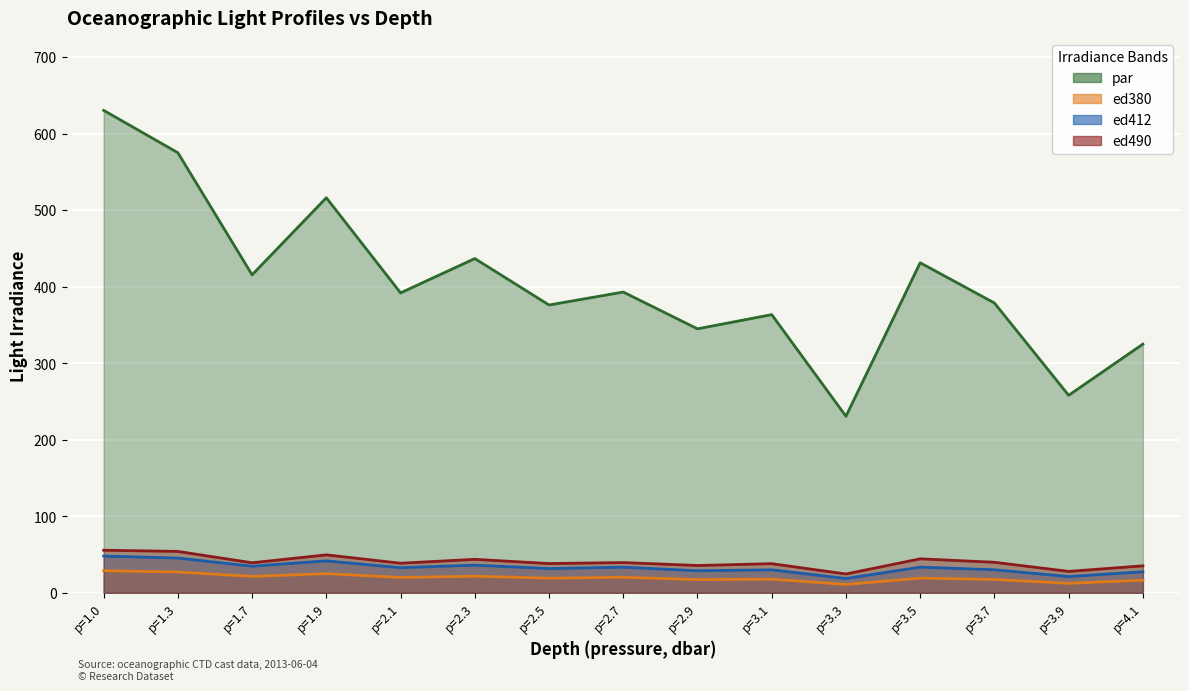

Where does the ed490 series first go above 39?

p=1.0